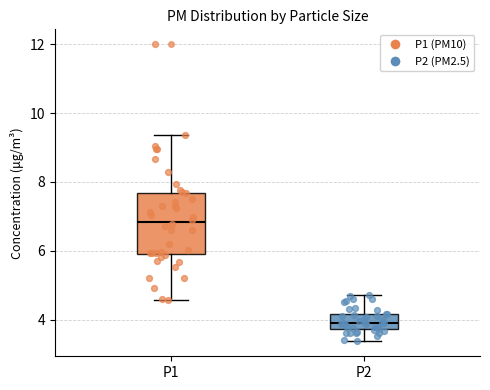

Which box is the tallest, from its lower edge to its upper edge?

P1